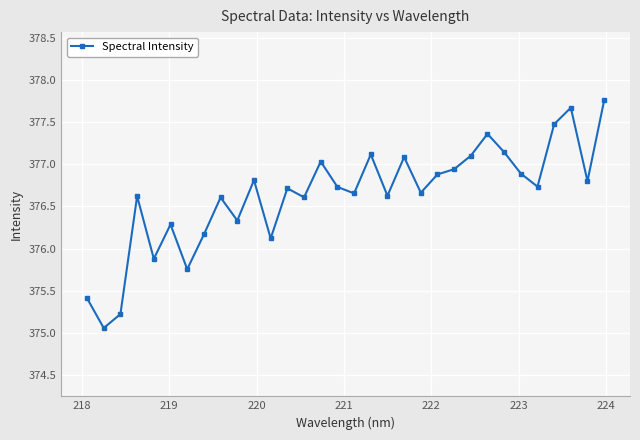

What is the minimum value shown in the chart?

375.1